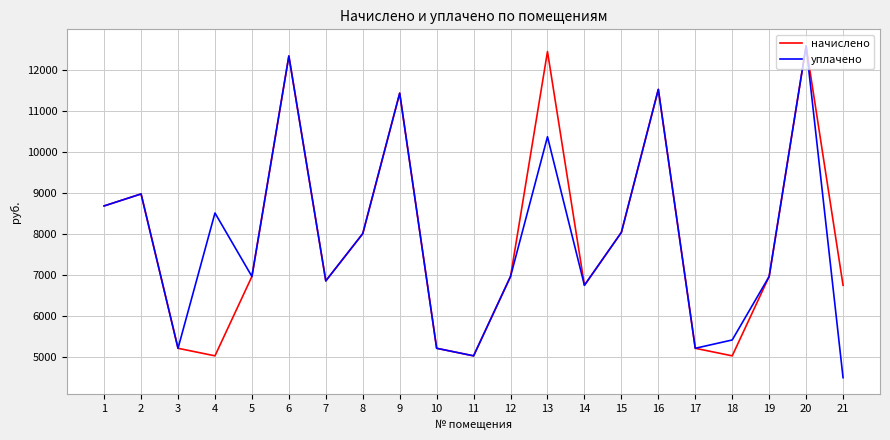

At how many categories does at least one series exceed 7459?

10